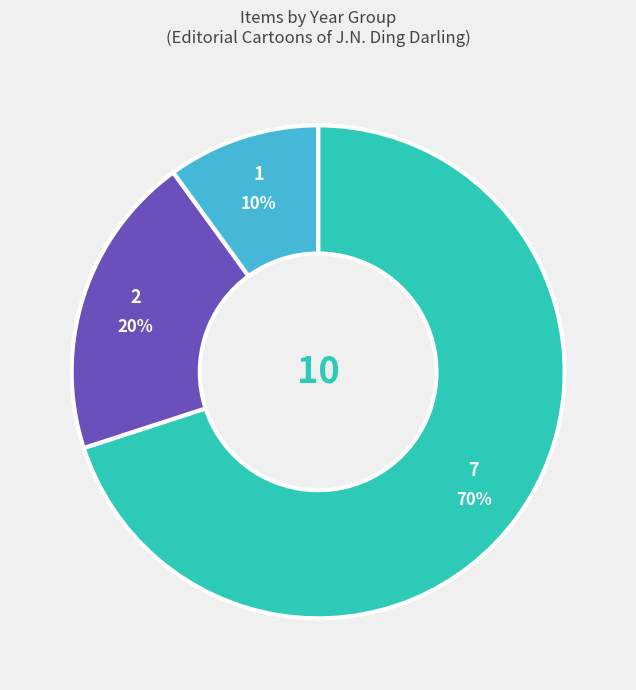

Does any single category account for the majority?

Yes